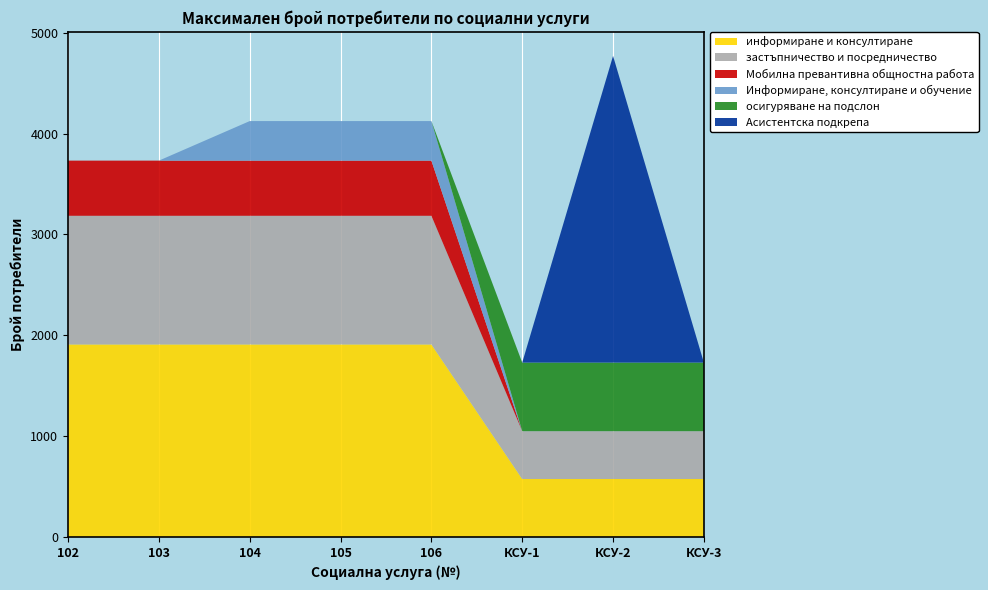

Reading left to right, what are all the values shown in this chart?

информиране и консултиране: 1910	1910	1910	1910	1910	576	576	576
застъпничество и посредничество: 1275	1275	1275	1275	1275	474	474	474
Мобилна превантивна общностна работа: 547	547	547	547	547	0	0	0
Информиране, консултиране и обучение: 0	0	392	392	392	0	0	0
осигуряване на подслон: 0	0	0	0	0	680	680	680
Асистентска подкрепа: 0	0	0	0	0	0	3040	0